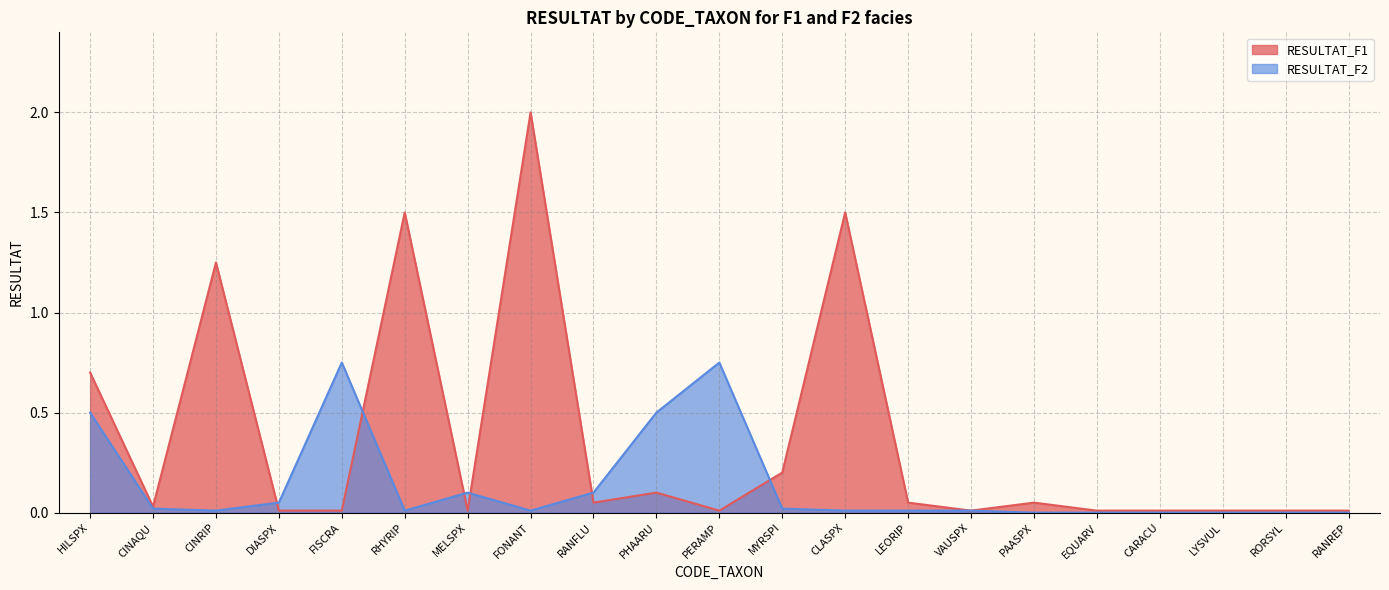

Which has a higher value, PAASPX or LEORIP?

PAASPX